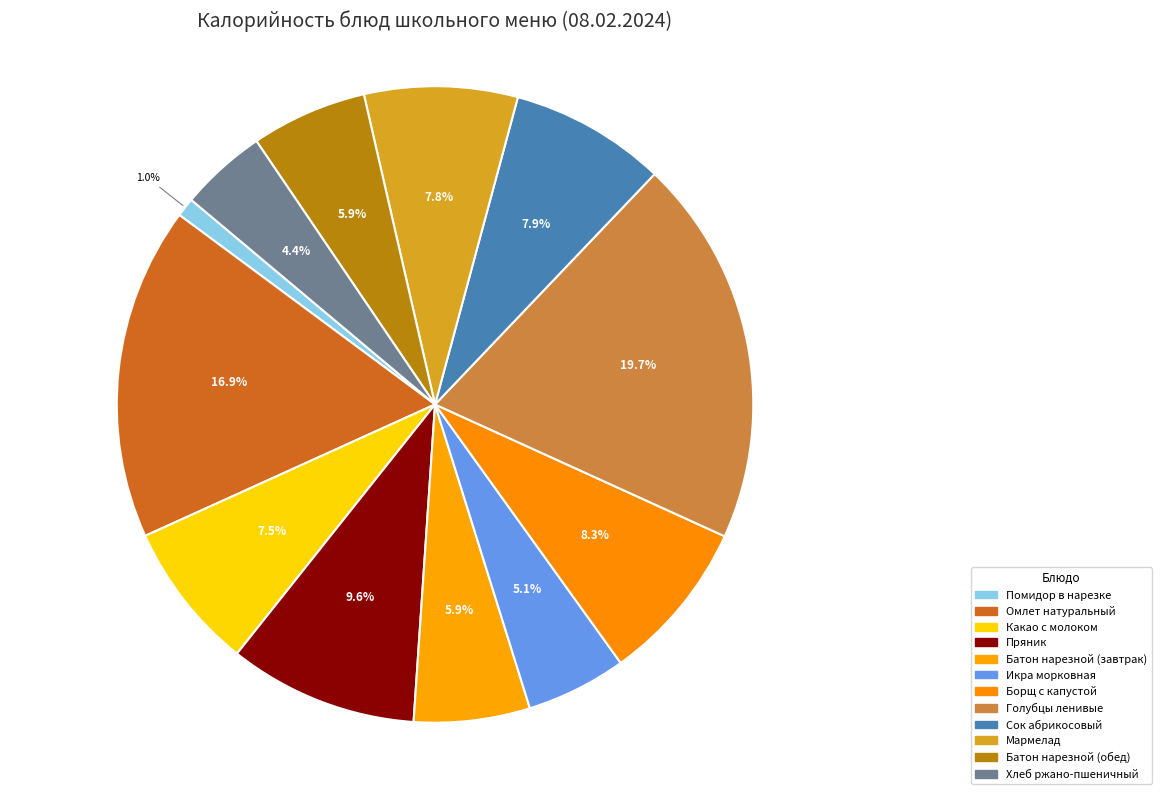

True or false: Помидор в нарезке accounts for 1% of the total.

True